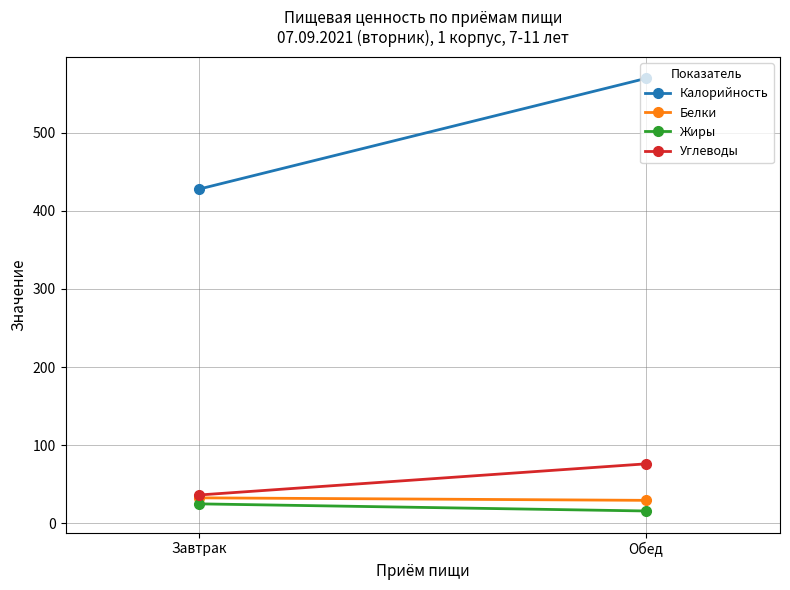

At which category is the sum across all series the highest?

Обед